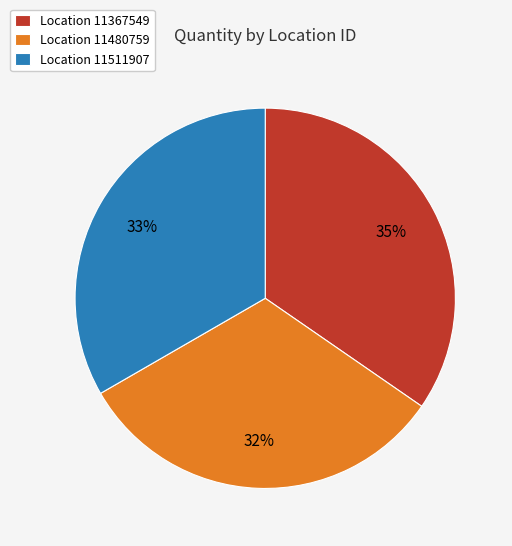

To the nearest percent, what is the difference between the largest and smallest slice percentages?

3%